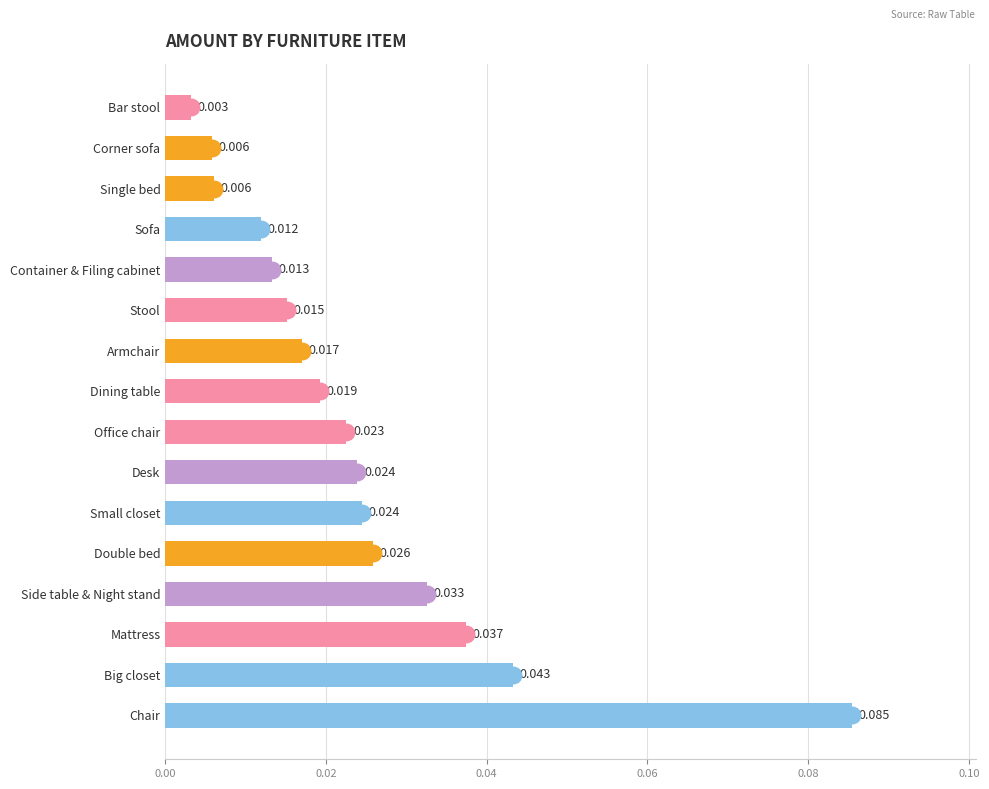

At which label is the value closest to 0?

Bar stool